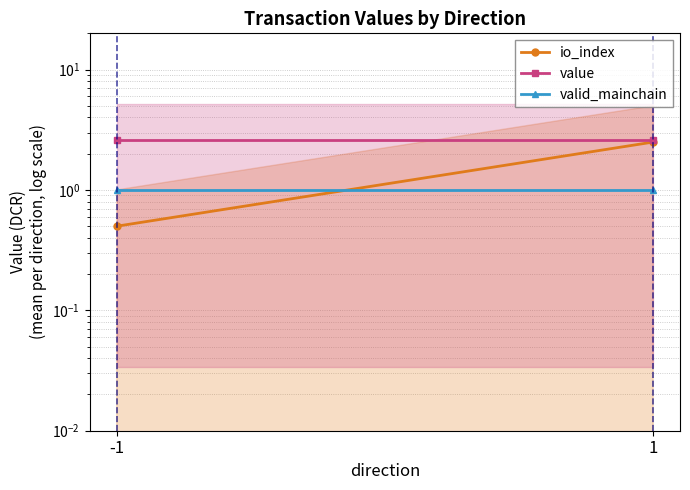

At -1, list the series in order from largest to smallest.

value, valid_mainchain, io_index